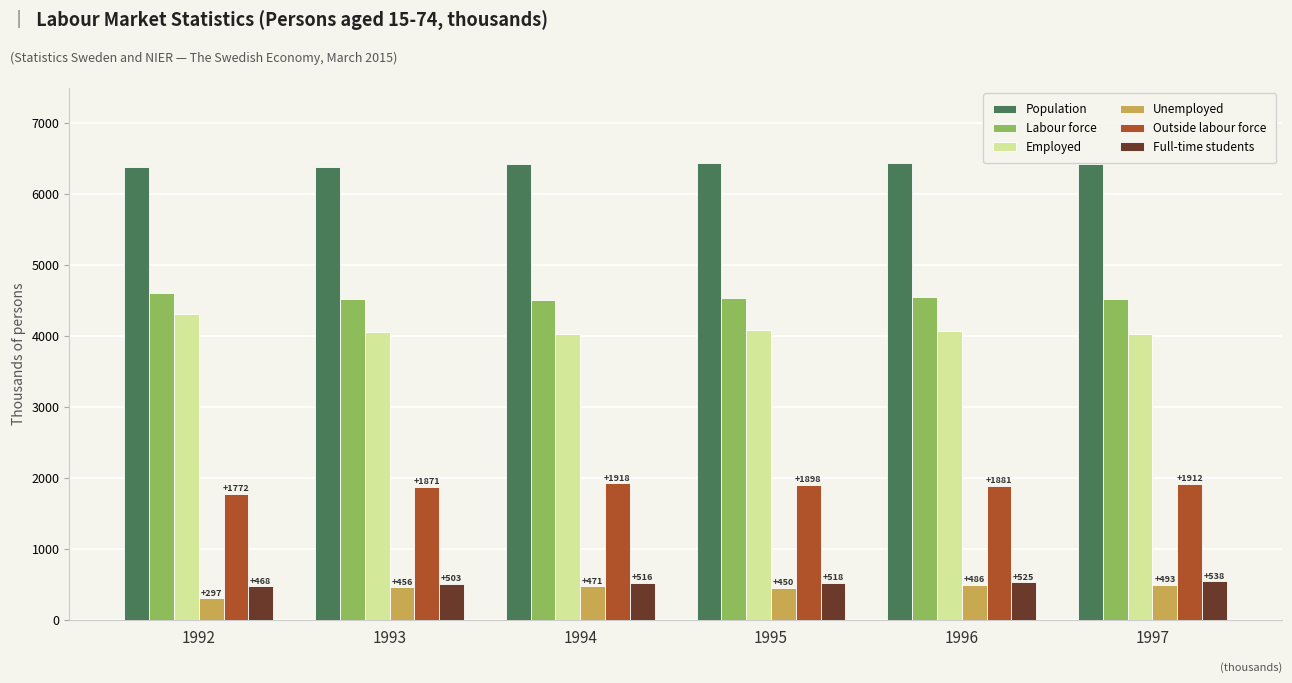

Where is Population nearest to the value 6405?

1994